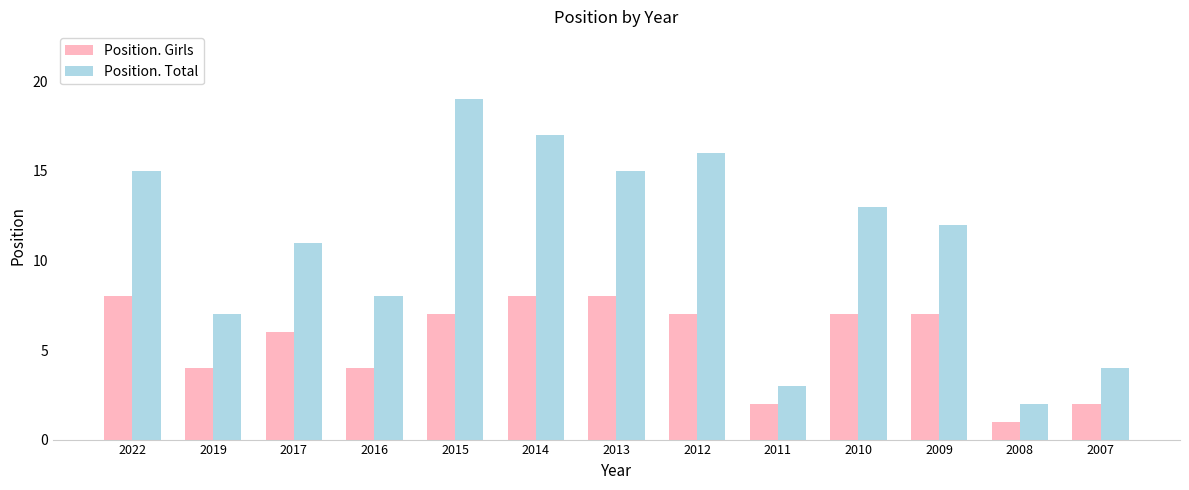

What is the value of the Position. Total bar at the 8th from the left?

16